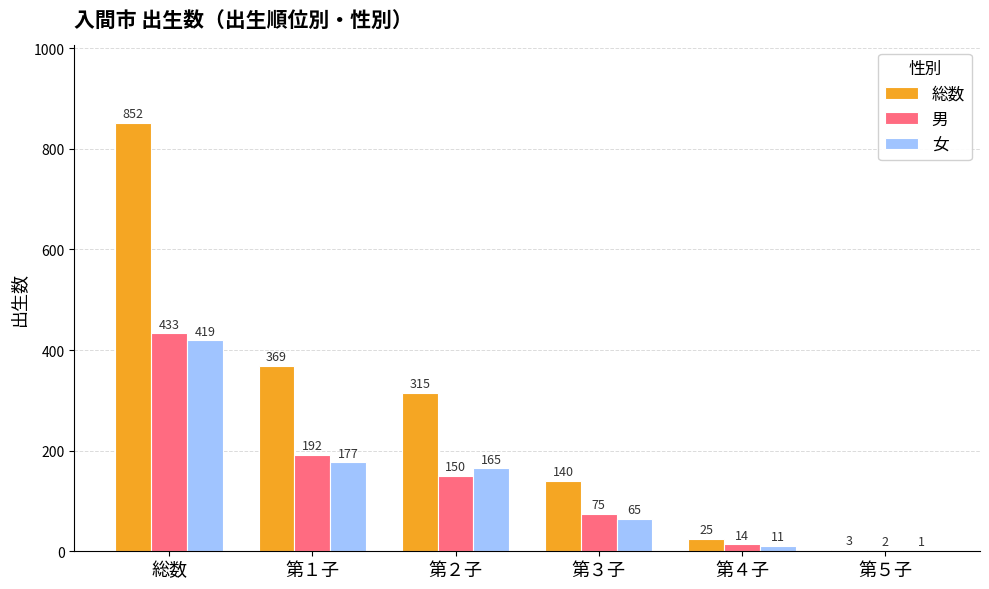

Reading left to right, transcribe all the data shown in this chart.

総数: 852	369	315	140	25	3
男: 433	192	150	75	14	2
女: 419	177	165	65	11	1